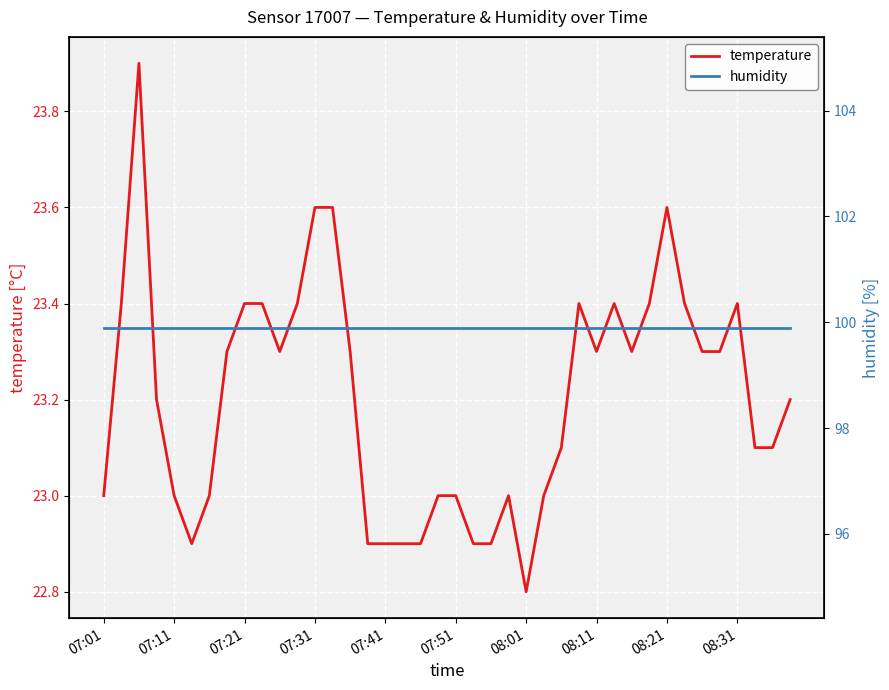

How many data points does each series have?

40